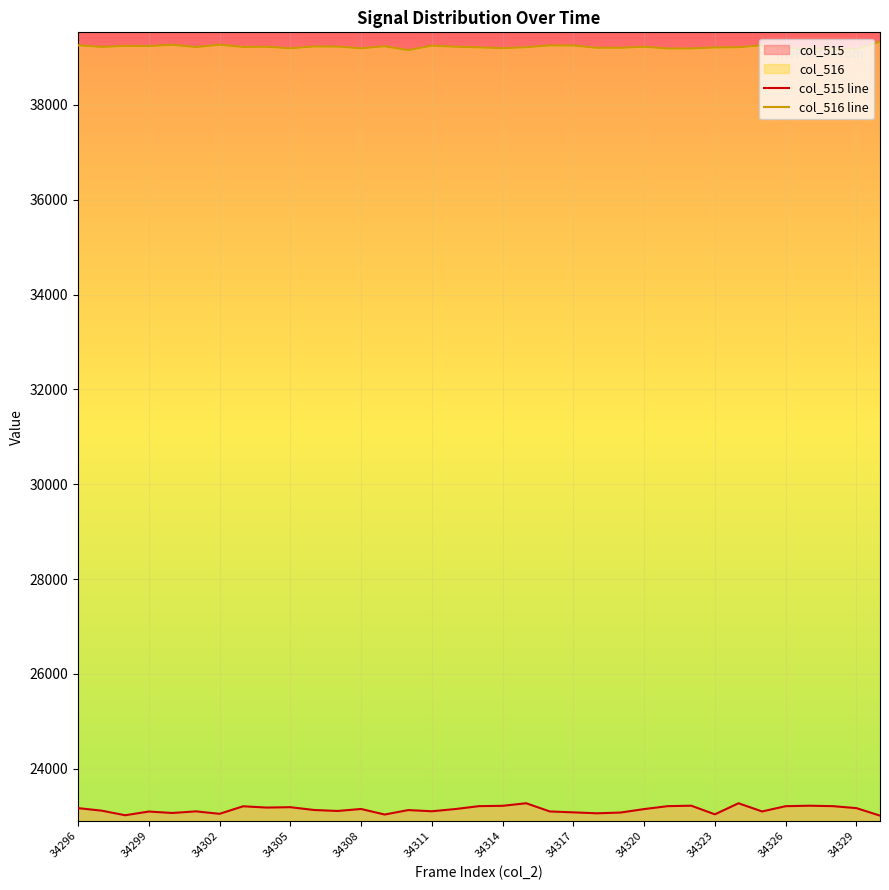

What is the difference between the highest and lowest values at 34326?

15975